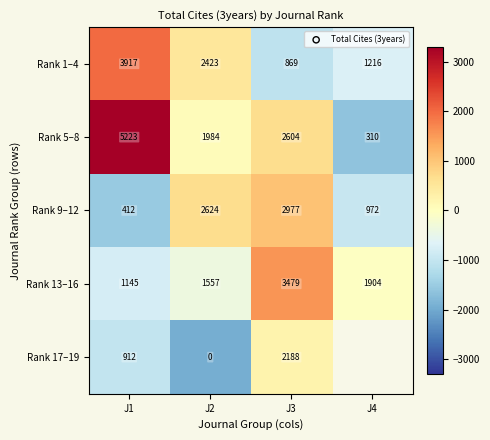

How many values in Rank 9–12 are above zero?

2